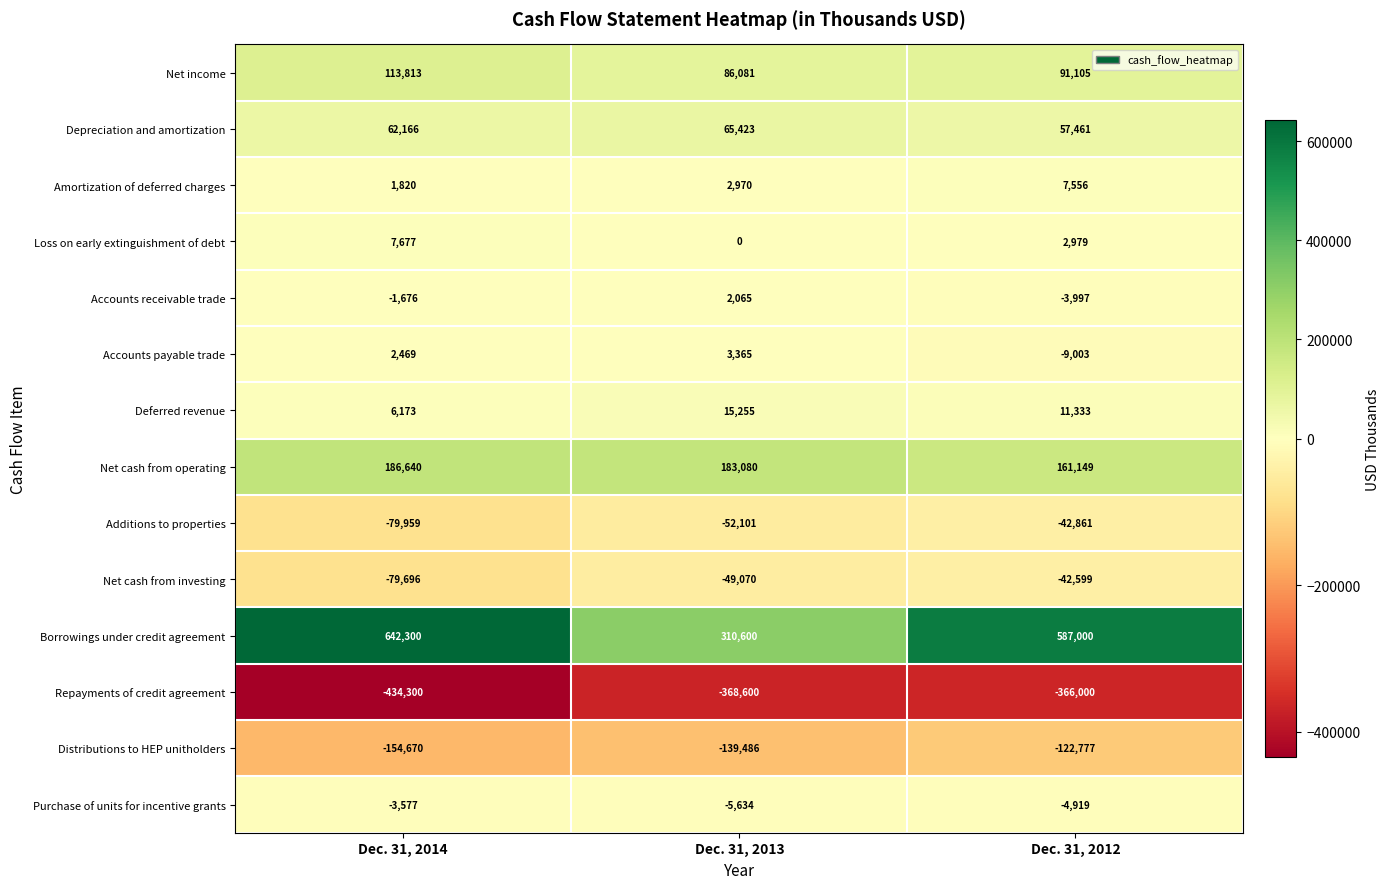

What is the difference between the highest and lowest values at Dec. 31, 2014?

1076600